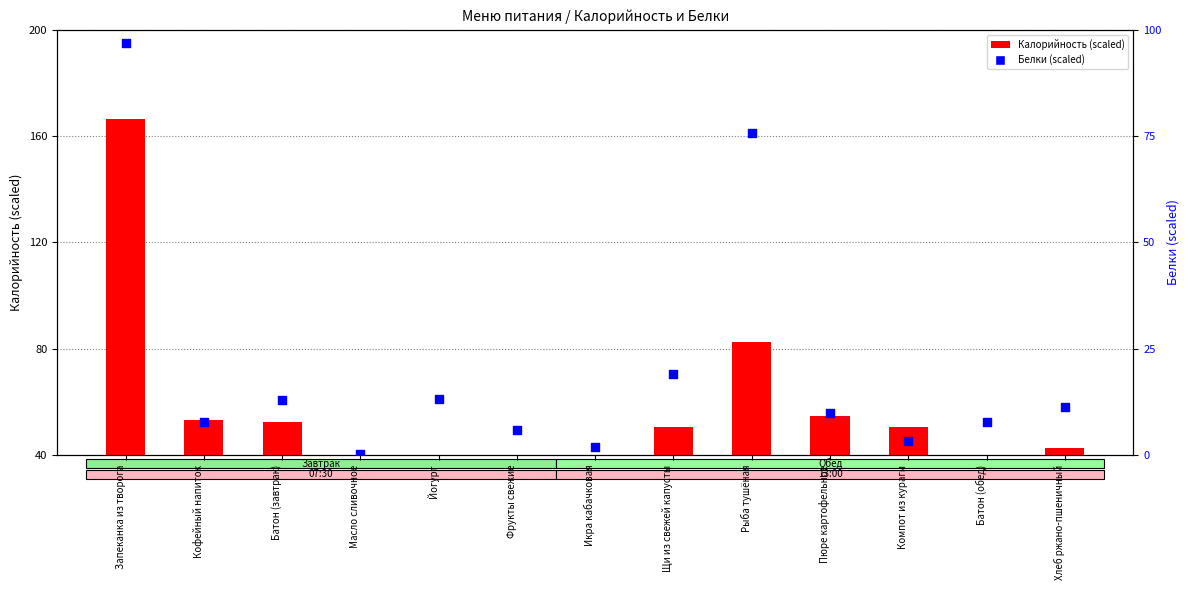

Which series reaches the maximum Y coordinate?

Калорийность (scaled)